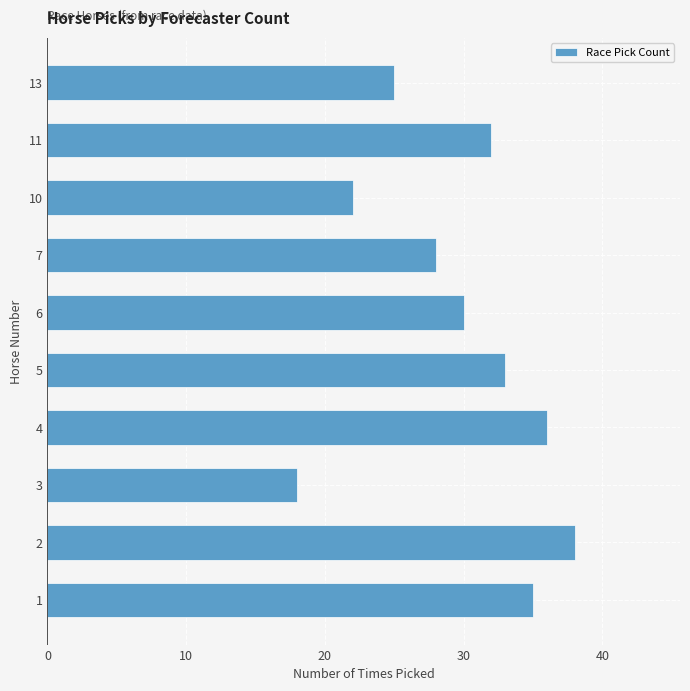

What is the average value?

30